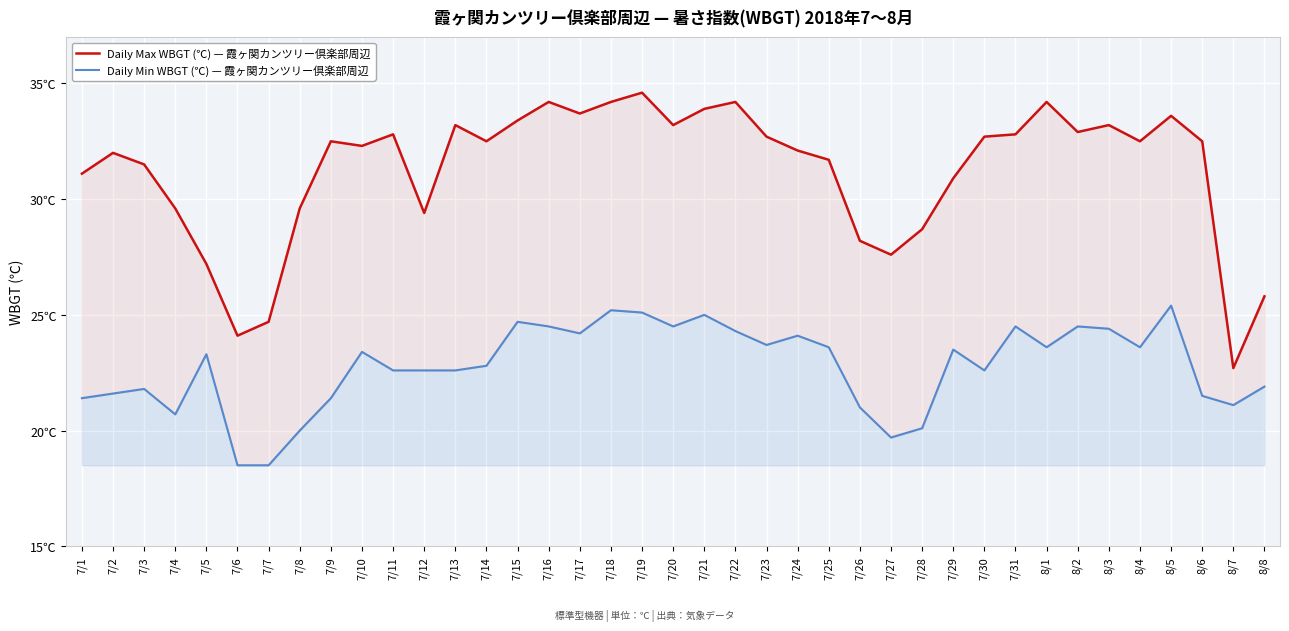

Count the number of categories in the chart.

39